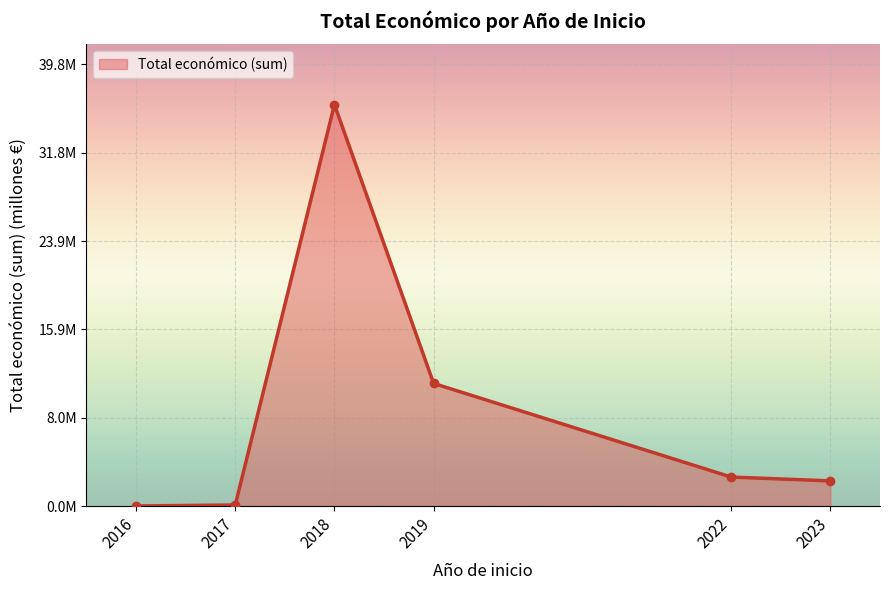

Reading left to right, list all the values displayed in this chart.

2016=0.0	2017=0.1	2018=36.2	2019=11.0	2022=2.6	2023=2.3